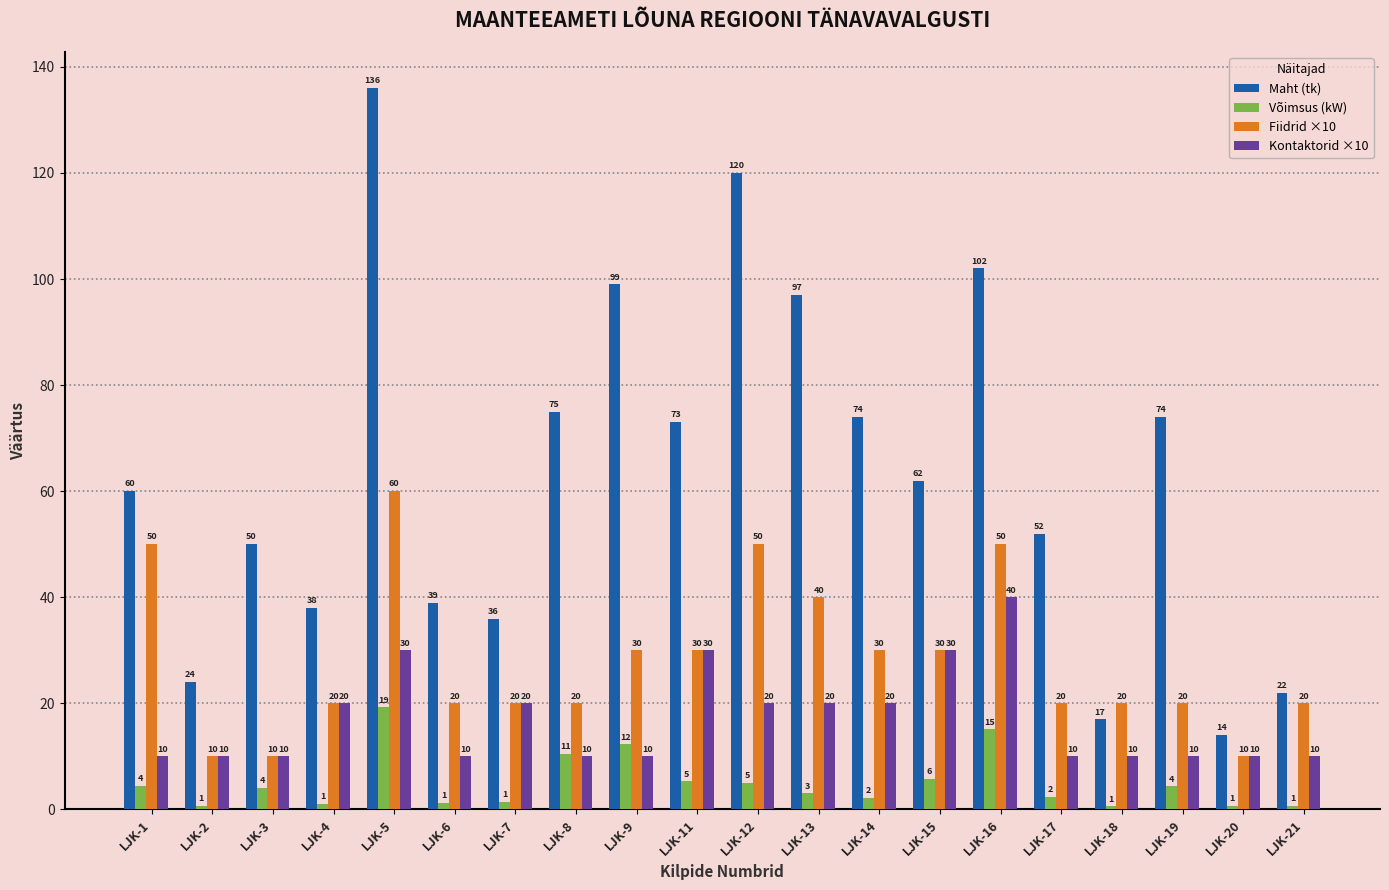

At which category is the sum across all series the highest?

LJK-5